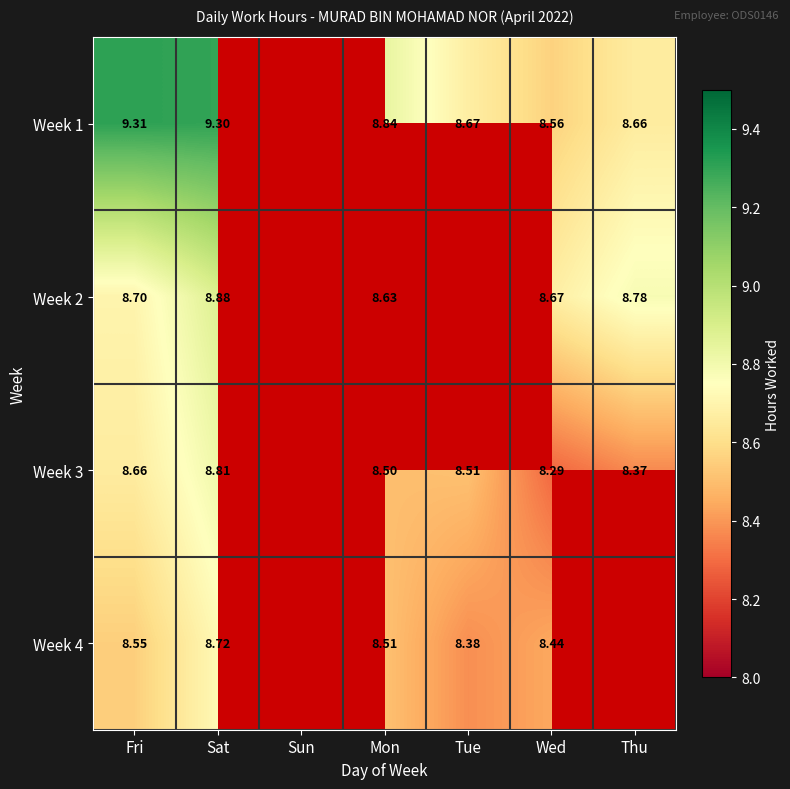

Is the value of Week 1 at Tue greater than the value of Week 2 at Fri?

No